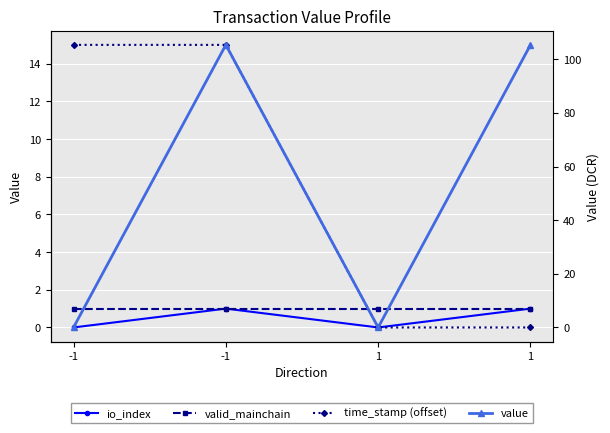

How many lines are shown in the chart?

4